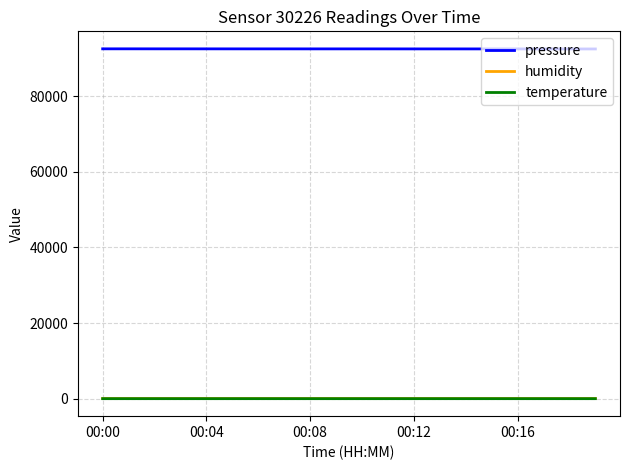

Which series has the largest total across all categories?

pressure